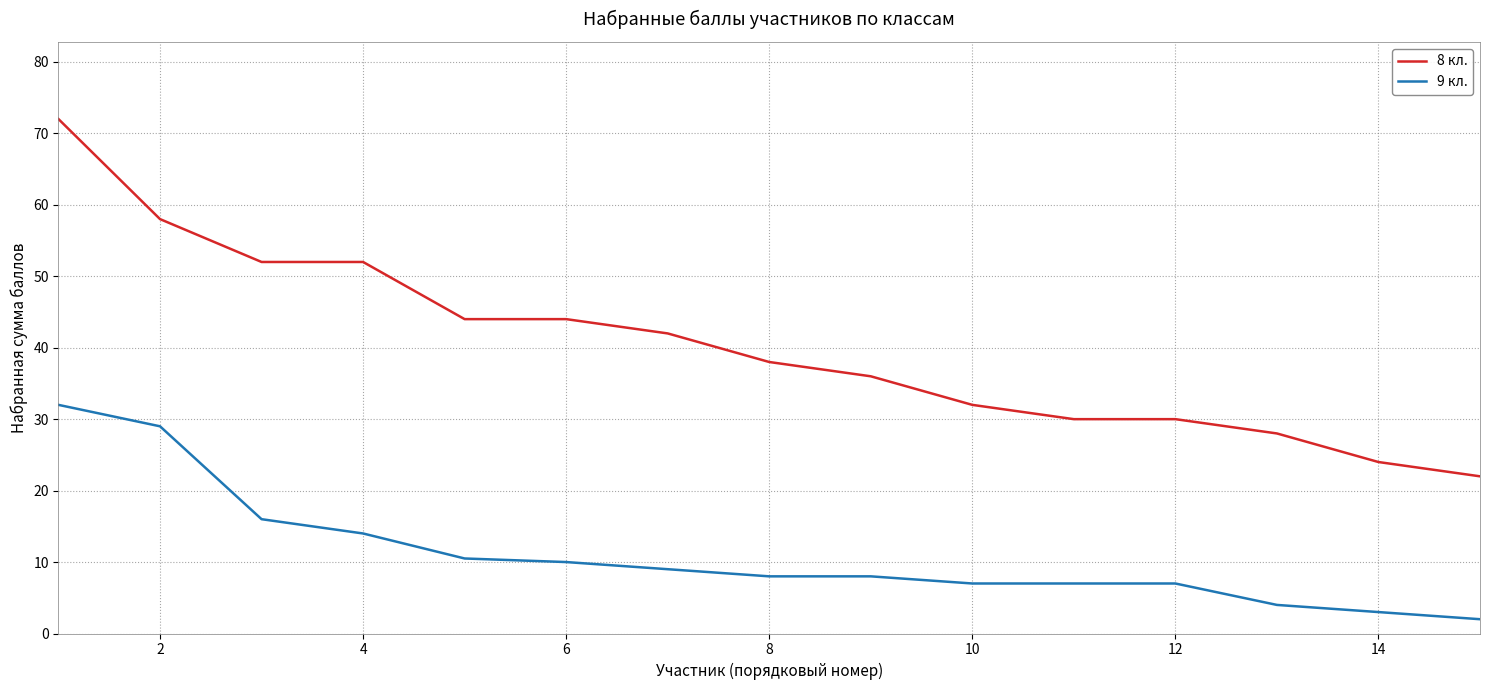

How many lines are shown in the chart?

2